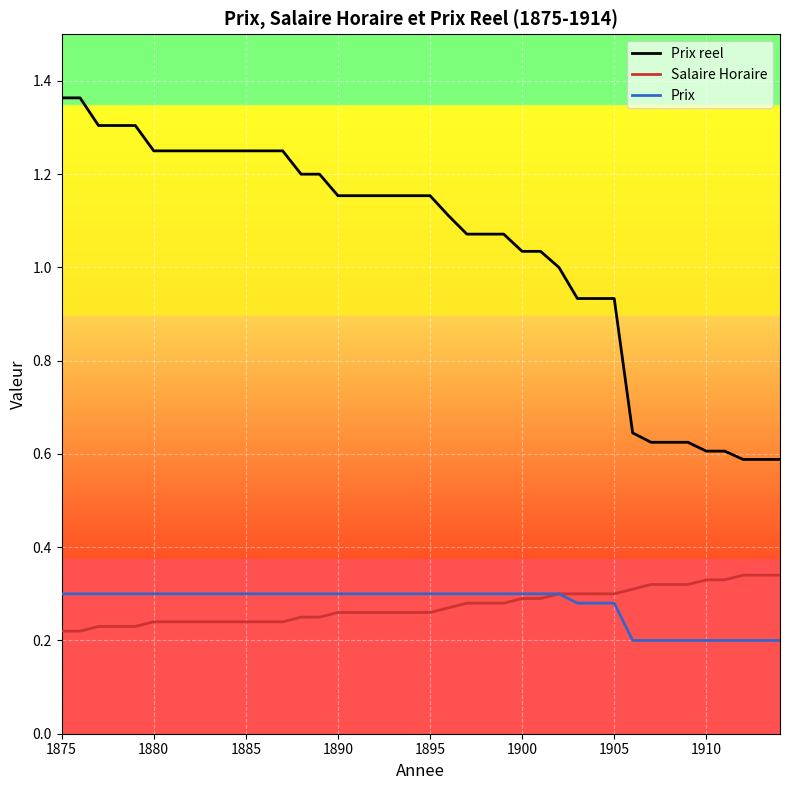

Which series has the largest total across all categories?

Prix reel